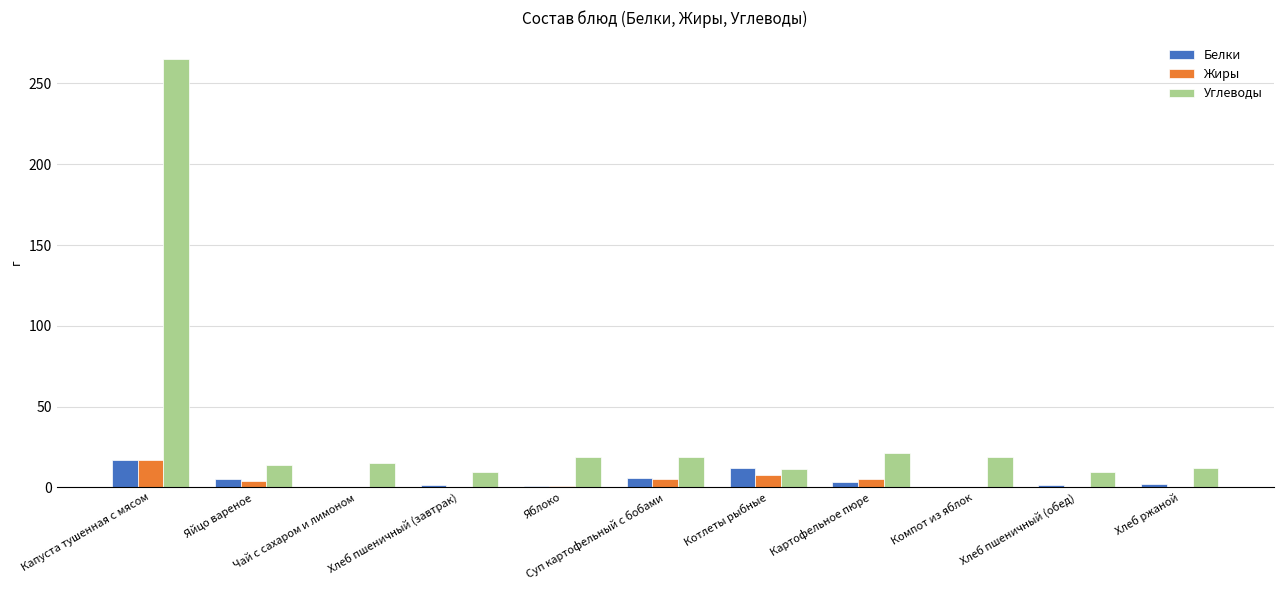

Where is Жиры nearest to the value 8?

Котлеты рыбные